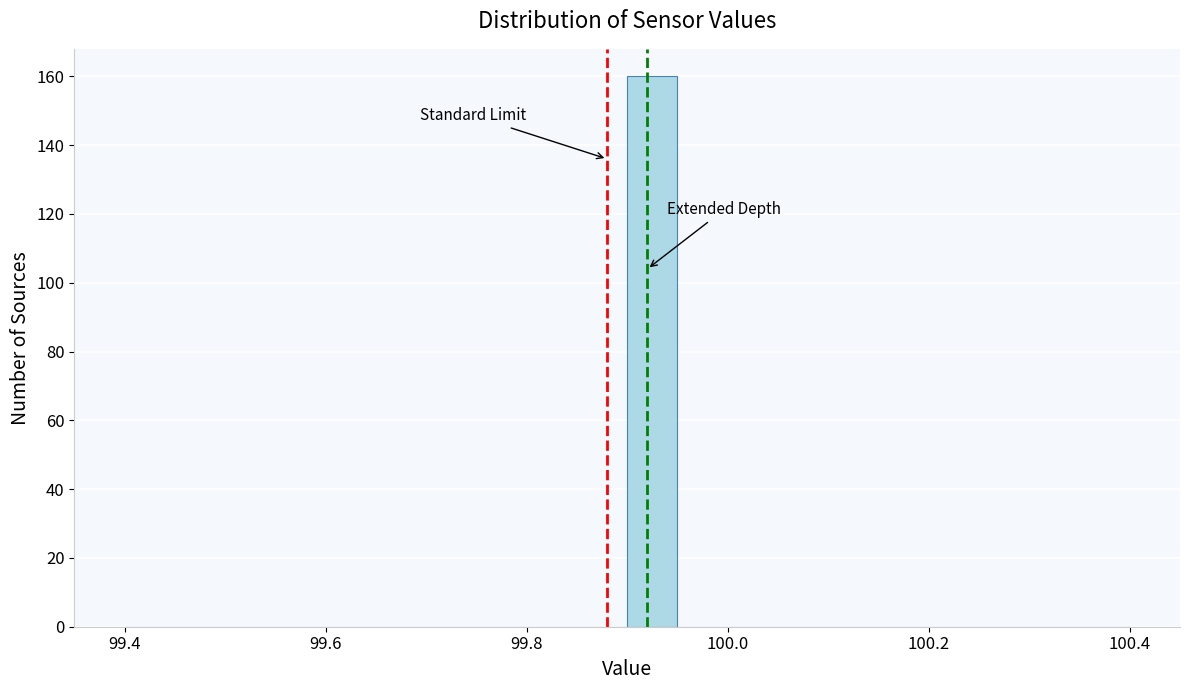

Read against the x-axis, roughly where is the centre of the tallest bar?

99.92